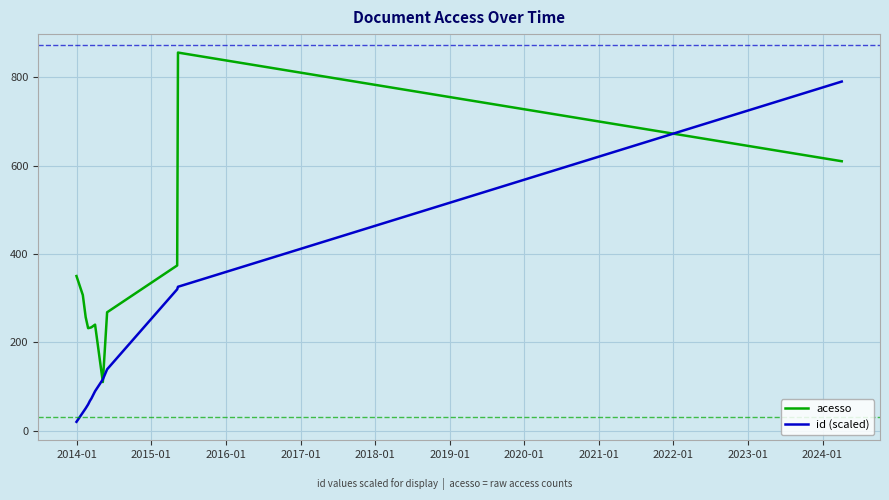

What is the maximum value for id (scaled)?

790.4